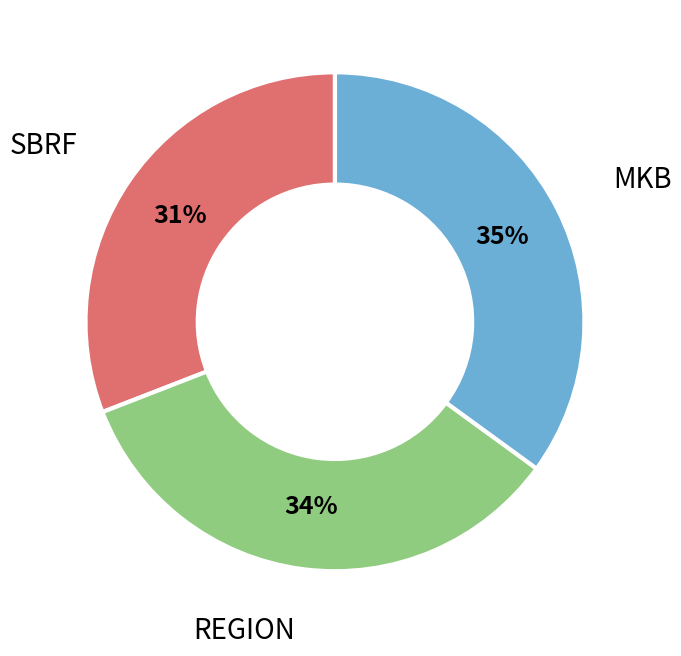

Is there any slice that represents more than half of the pie?

No